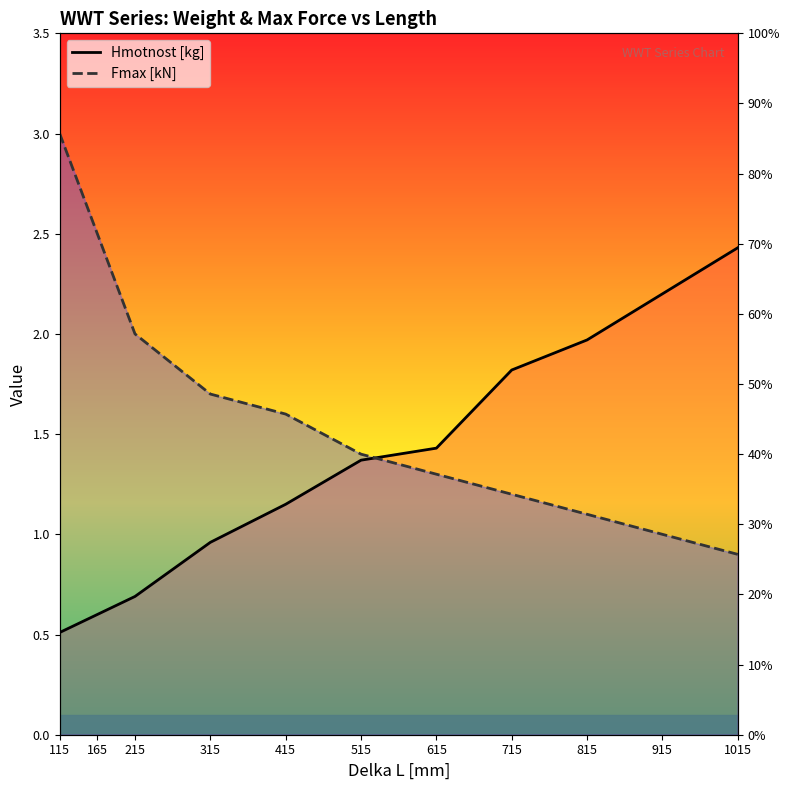

Does the chart display data point markers on the line(s)?

No